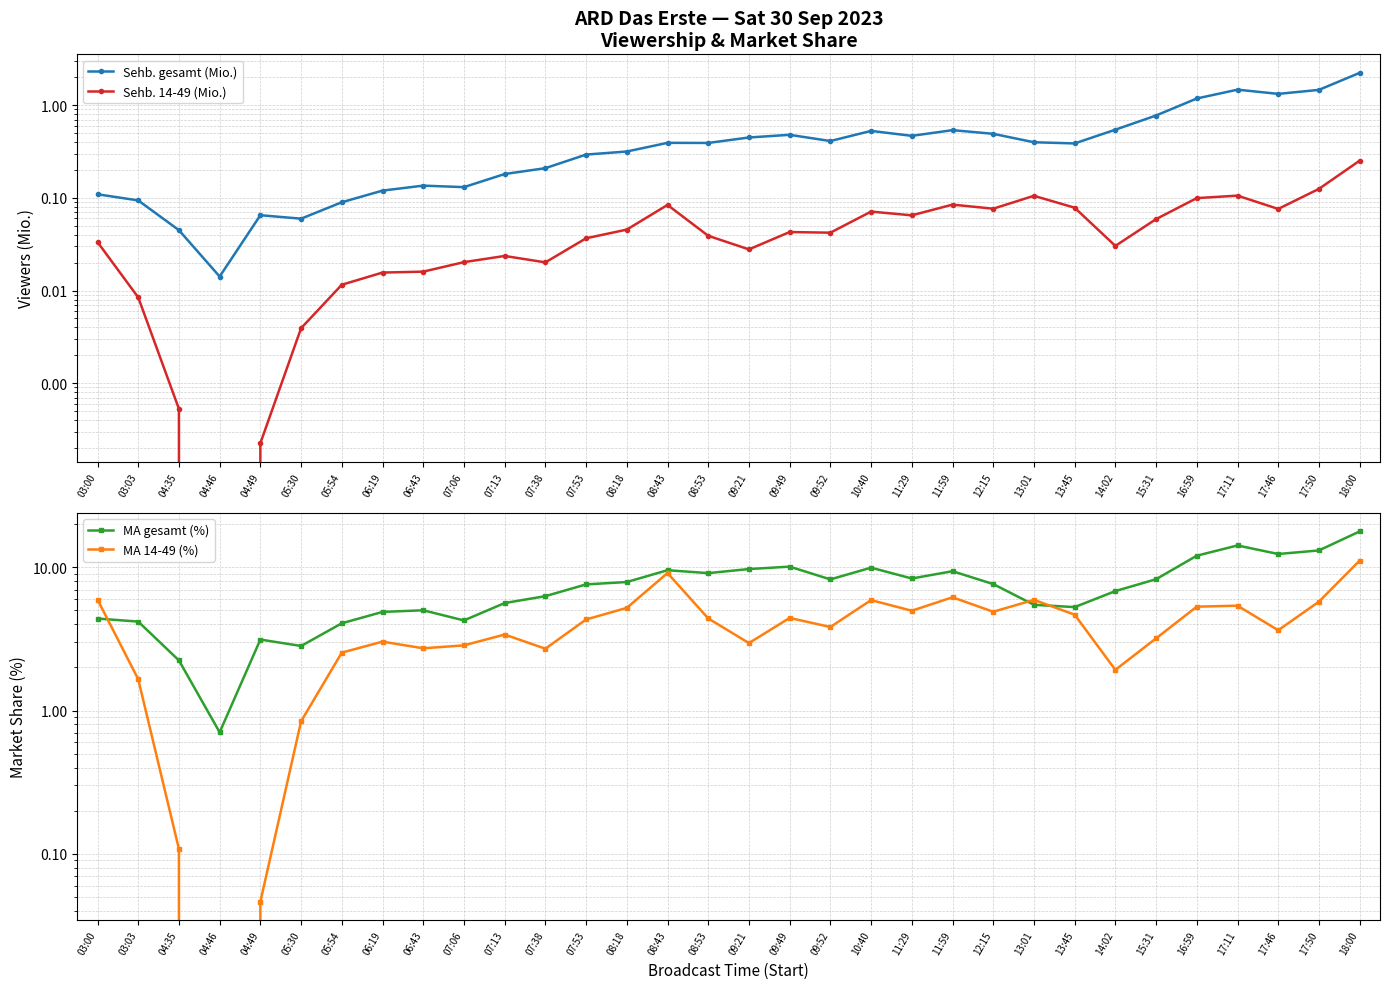

How many interior local peaks does the MA gesamt (%) series have?

7